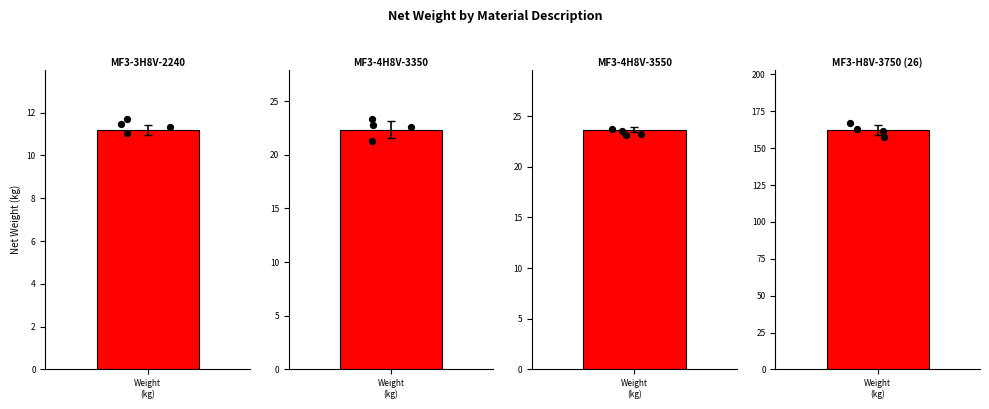

Between MF3-H8V-3750 (26) and MF3-3H8V-2240, which is larger?

MF3-H8V-3750 (26)